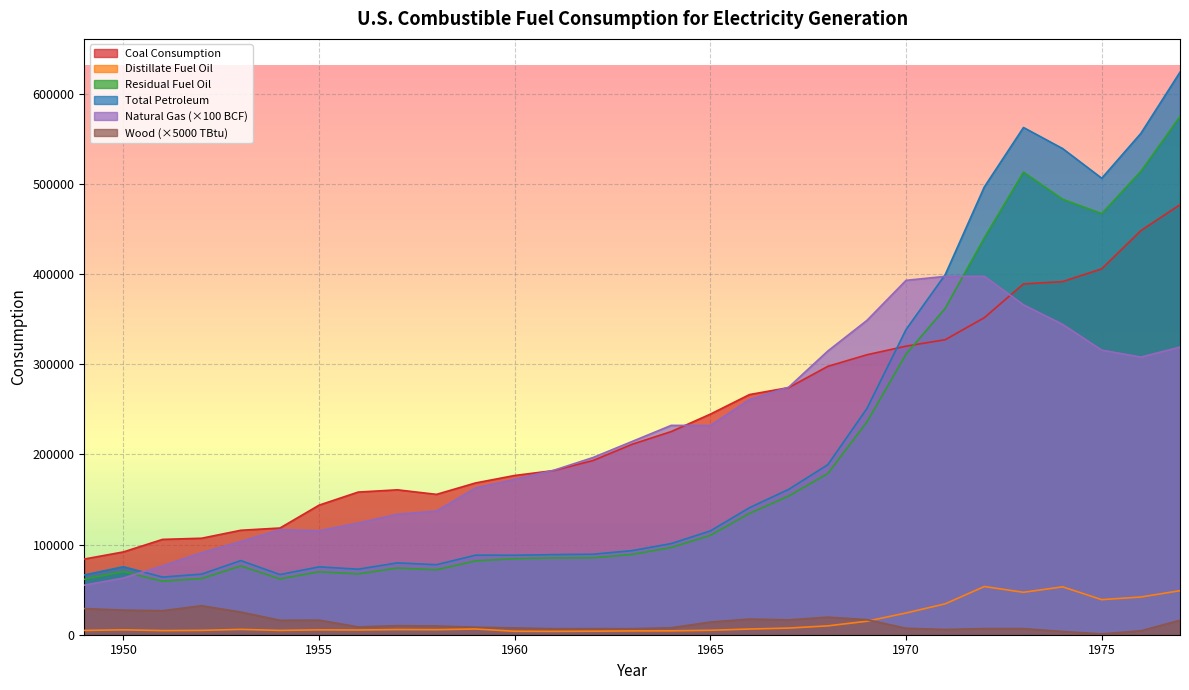

True or false: Coal Consumption and Wood intersect in this chart.

False